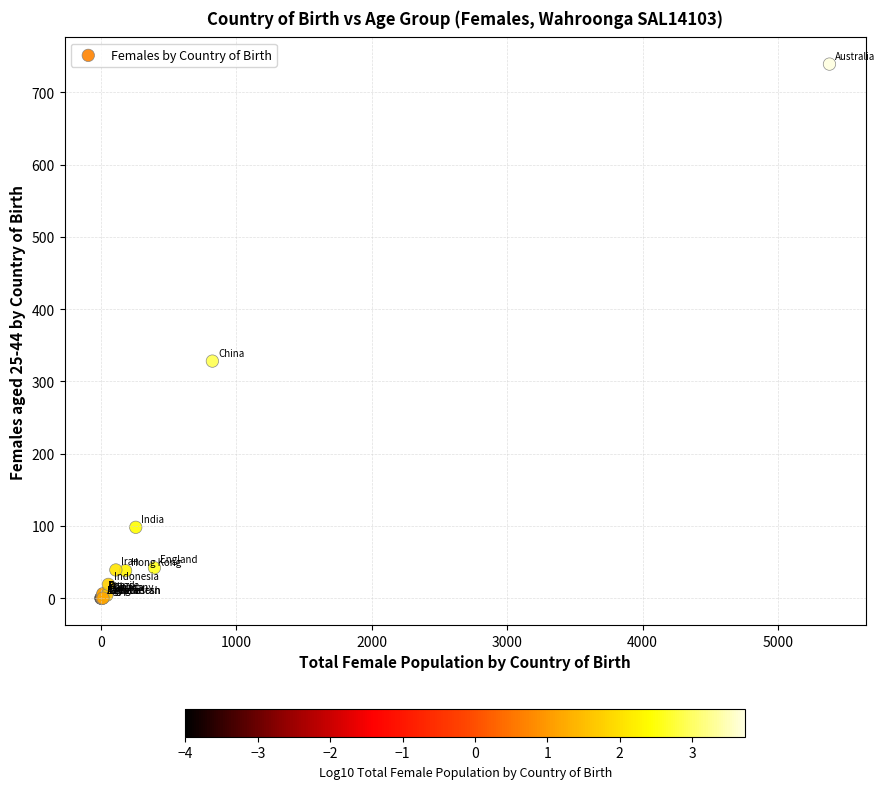

What Y value in the scatter plot is closest to 369?

328